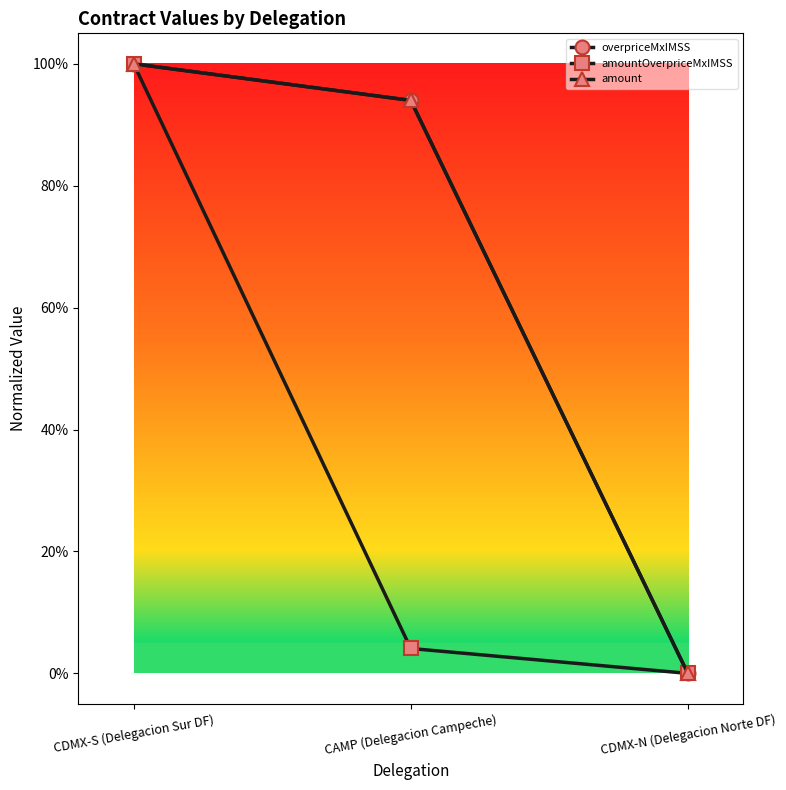

True or false: amount has a value of 0.7 at CDMX-S (Delegacion Sur DF).

False